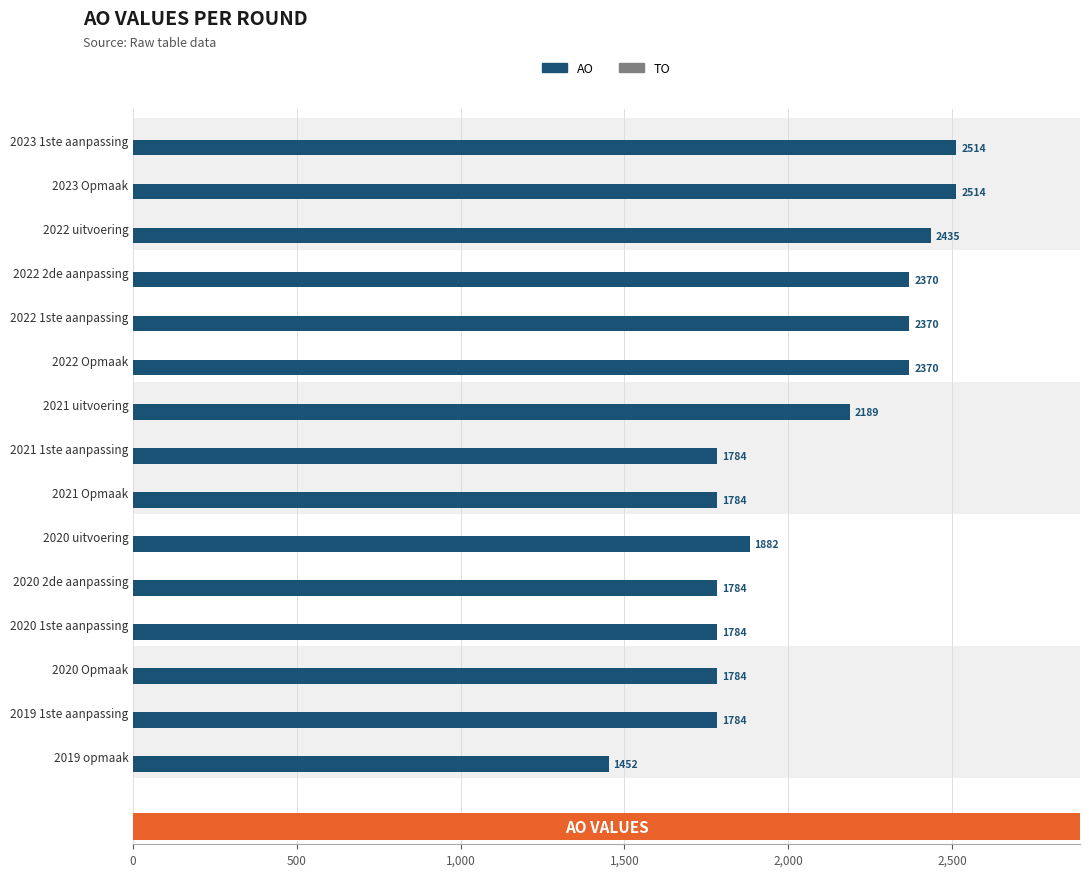

Which series has the largest range (max minus min)?

AO